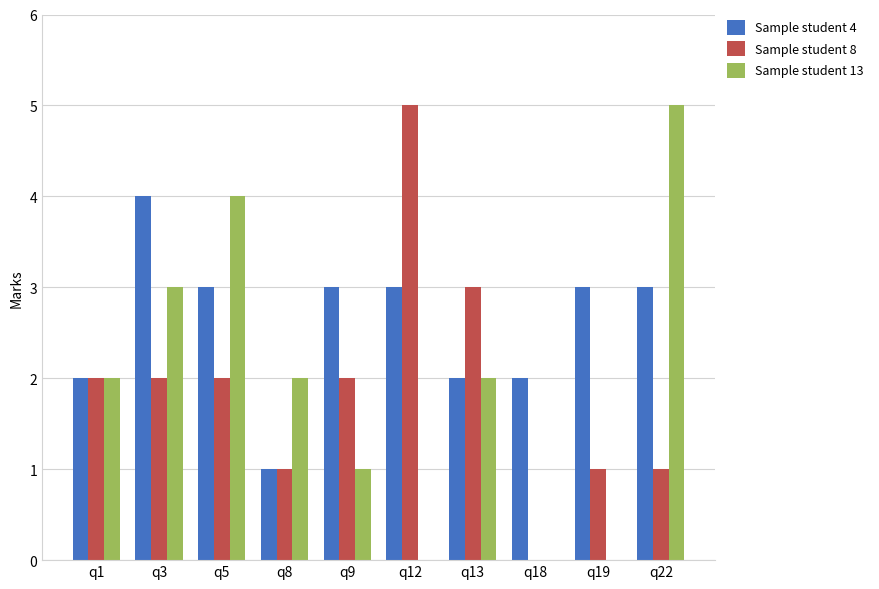

How many groups of bars are there?

10